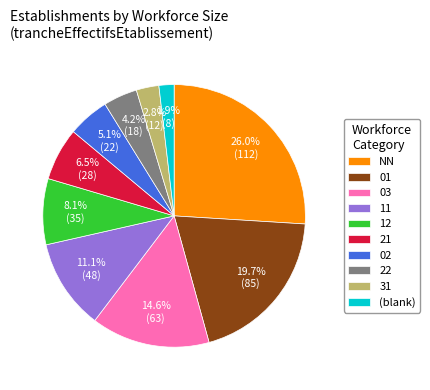

What percentage is the 22 slice, to the nearest percent?

4%